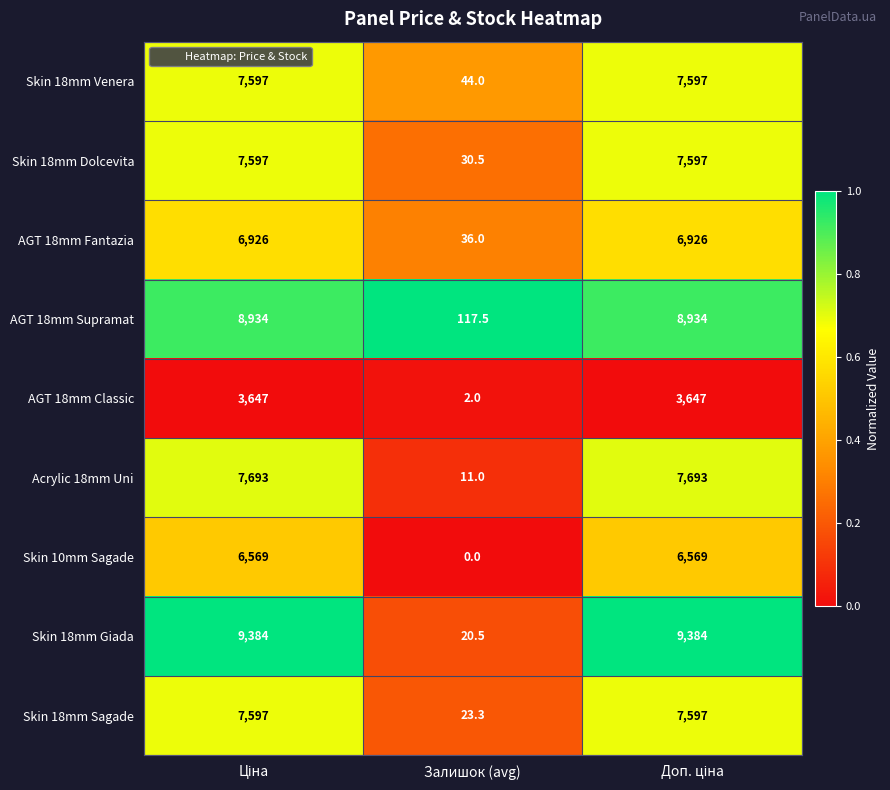

Count the number of data series in this chart.

9